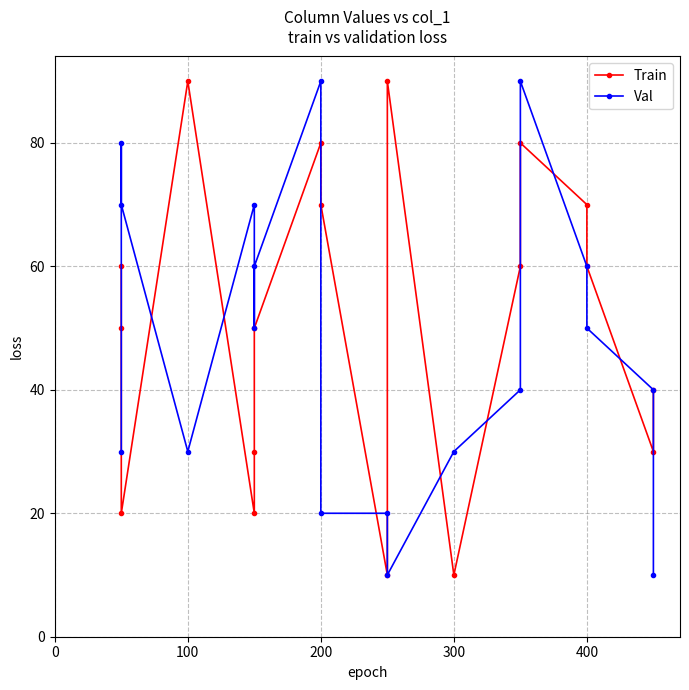

List the series in order of their overall mean, highest first.

Train, Val